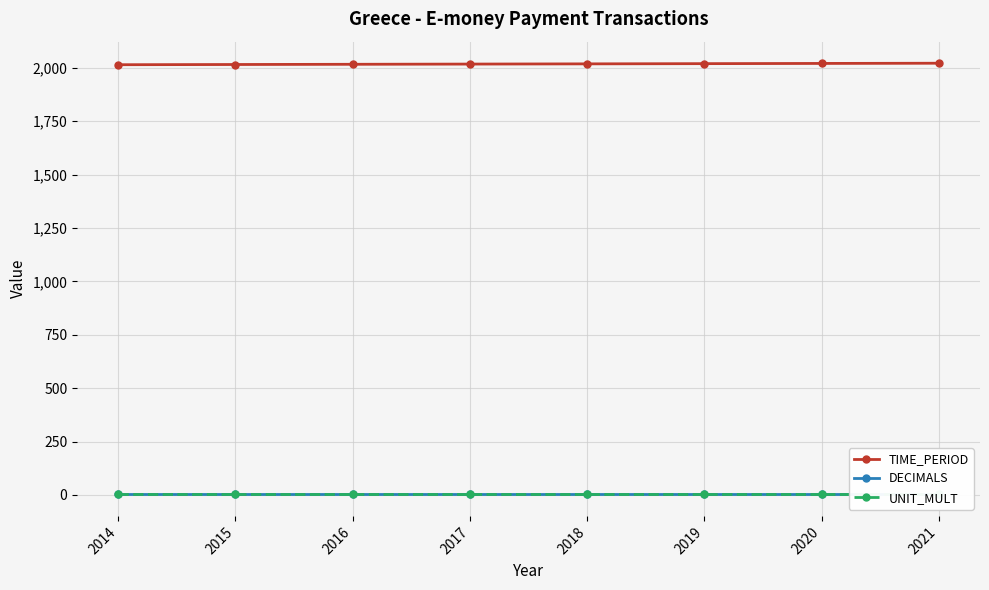

List the series in order of their peak value, lowest first.

DECIMALS, UNIT_MULT, TIME_PERIOD